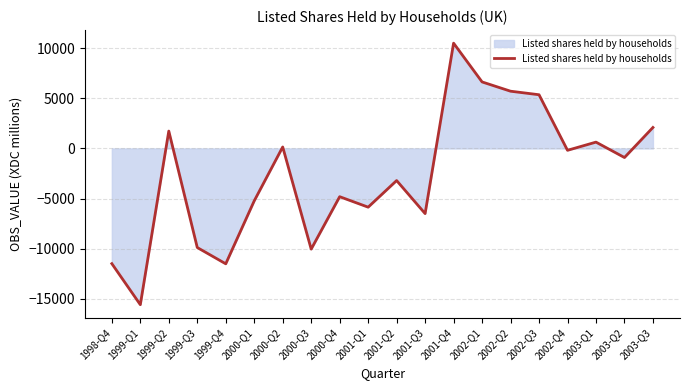

Which category has the lowest value across all series?

1999-Q1